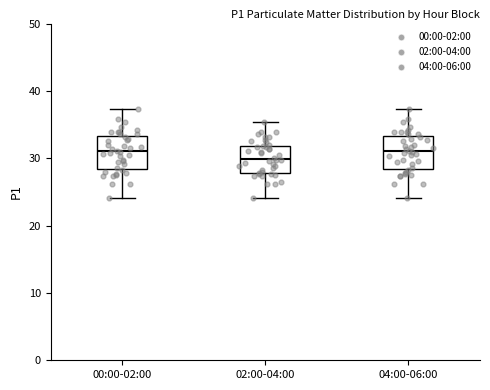

Where does the upper whisker of the box for 04:00-06:00 end on the y-axis? The values are not printed on the chart, so give them approximately, as read against the axis.

37